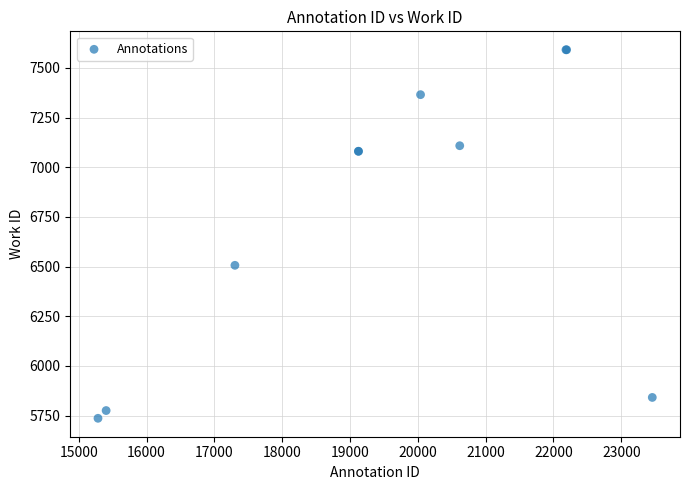

What Y value in the scatter plot is closest to 6663?

6506